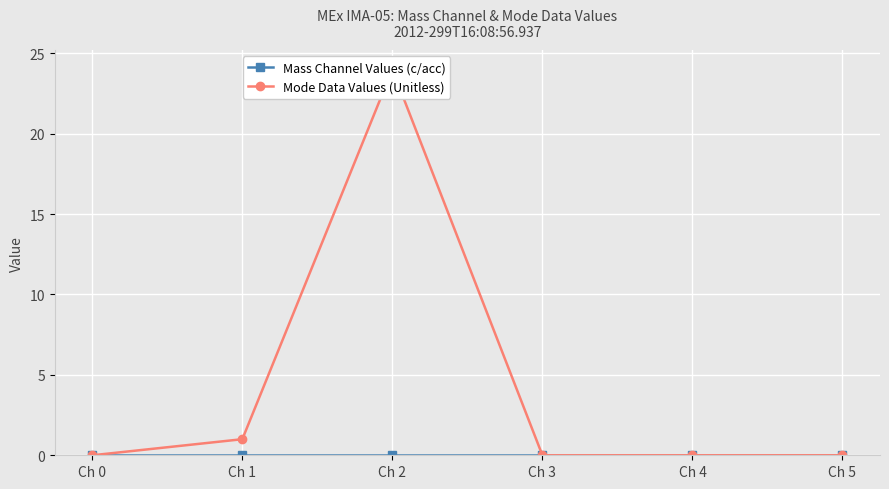

The Mode Data Values (Unitless) series shows 0 at Ch 0. True or false?

True